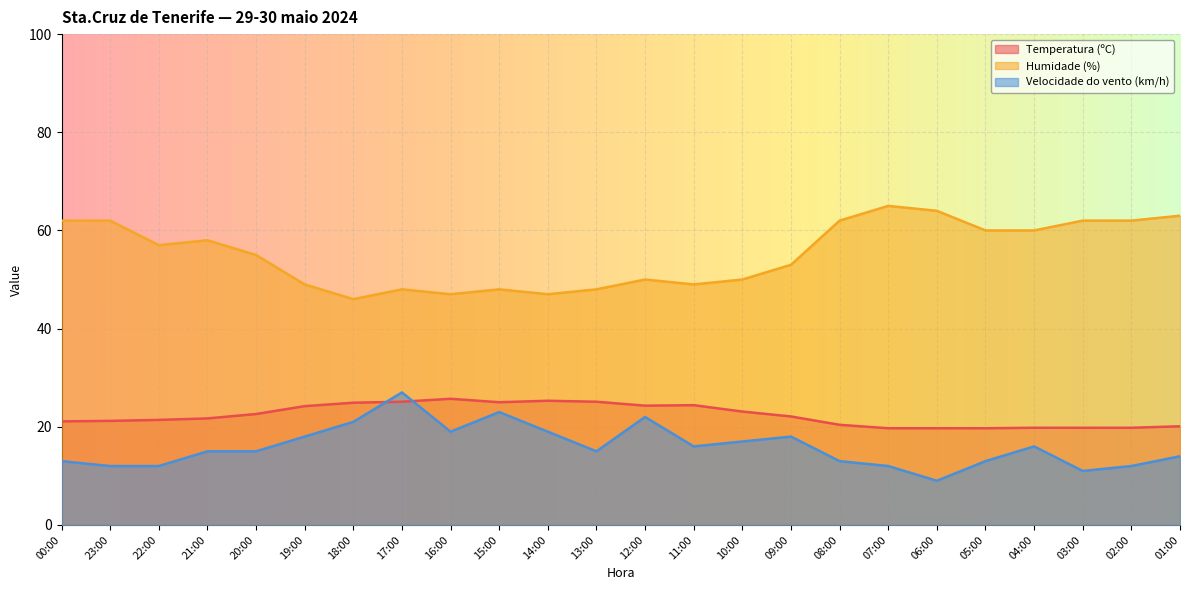

List the series in order of their overall mean, highest first.

Humidade (%), Temperatura (ºC), Velocidade do vento (km/h)